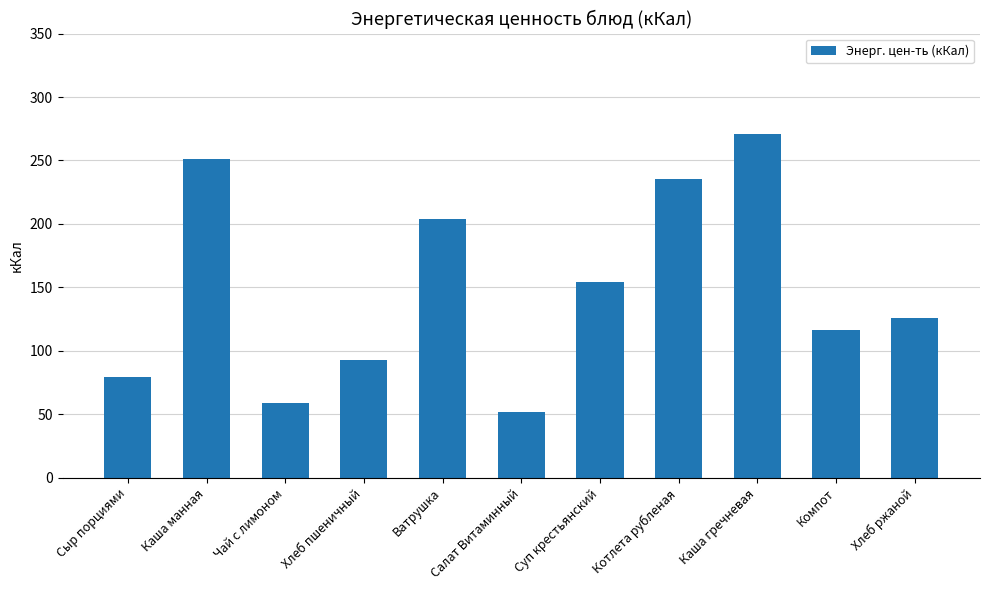

List the labels in order of value, smallest first.

Салат Витаминный, Чай с лимоном, Сыр порциями, Хлеб пшеничный, Компот, Хлеб ржаной, Суп крестьянский, Ватрушка, Котлета рубленая, Каша манная, Каша гречневая